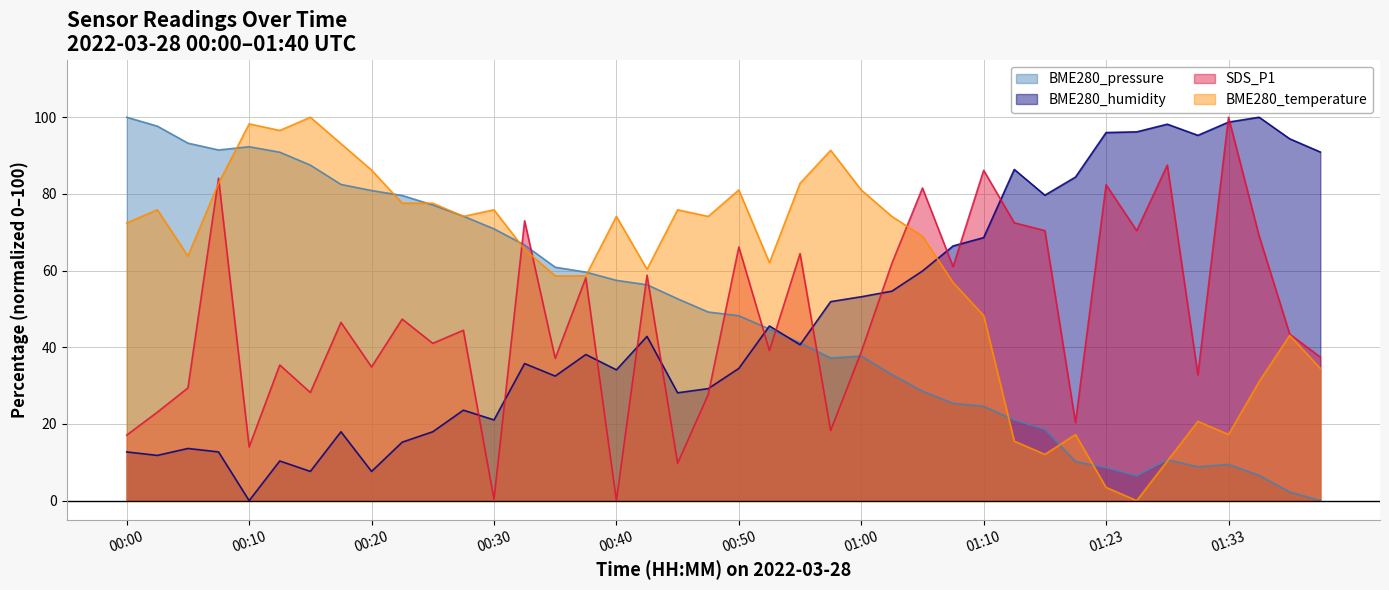

What is the value of the BME280_temperature point at the 22nd from the left?

62.1